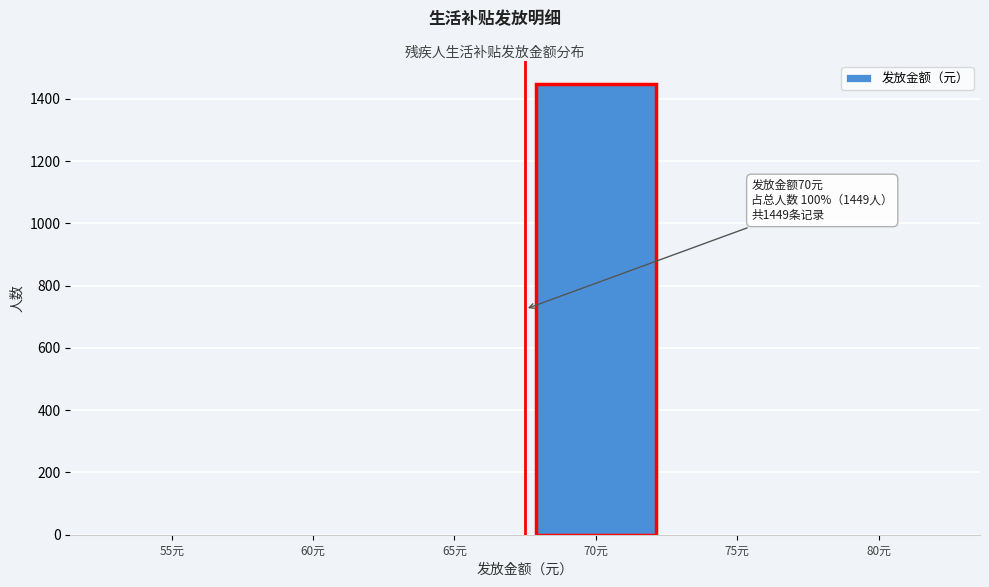

Reading right to left, what are all the values shown in this chart?

80元=0	75元=0	70元=1449	65元=0	60元=0	55元=0